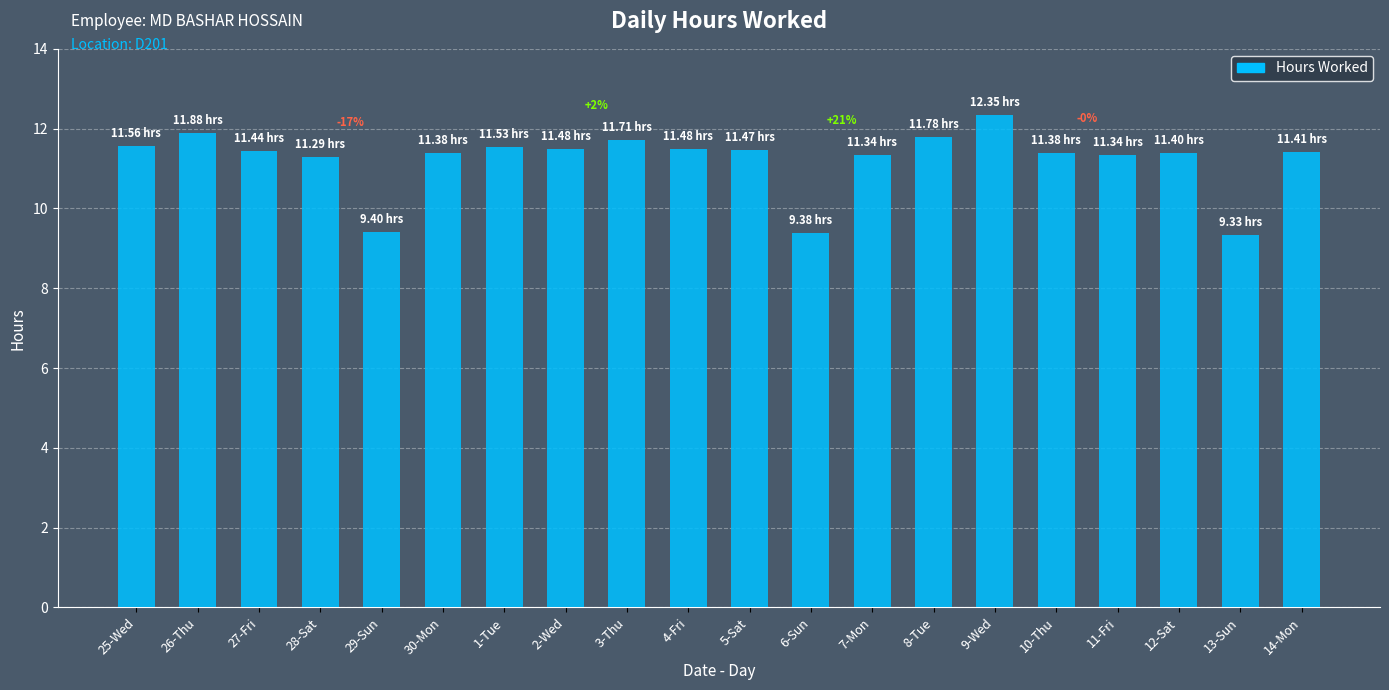

Are the bars horizontal?

No